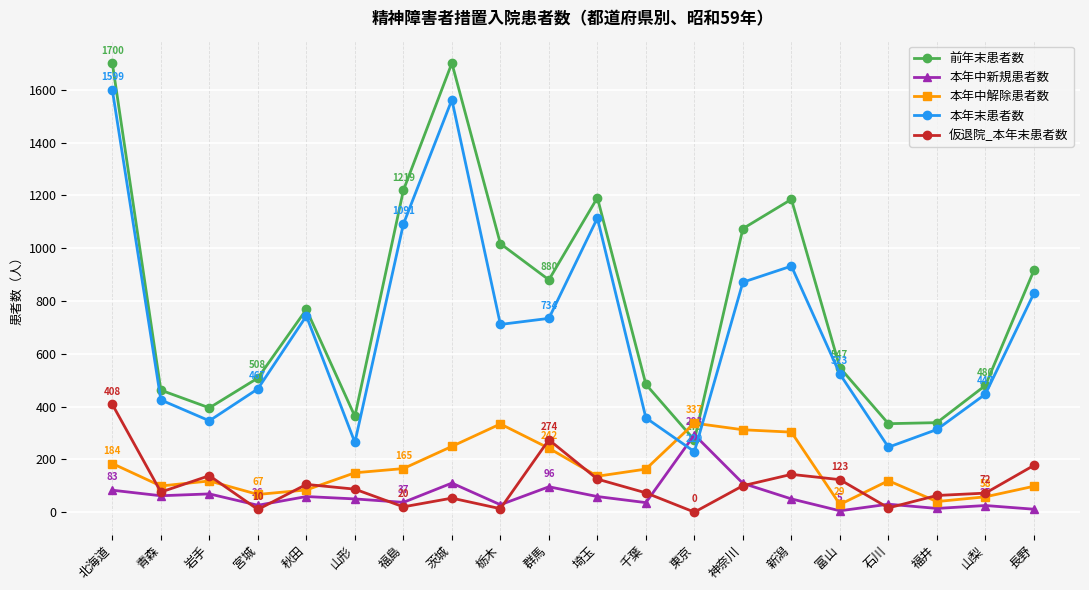

The value of 本年末患者数 at 青森 is 186. True or false?

False